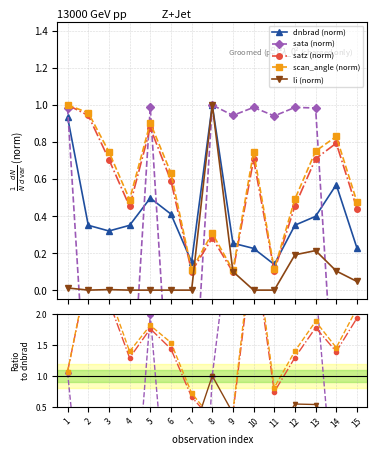

True or false: satz (norm) and sata (norm) intersect in this chart.

True